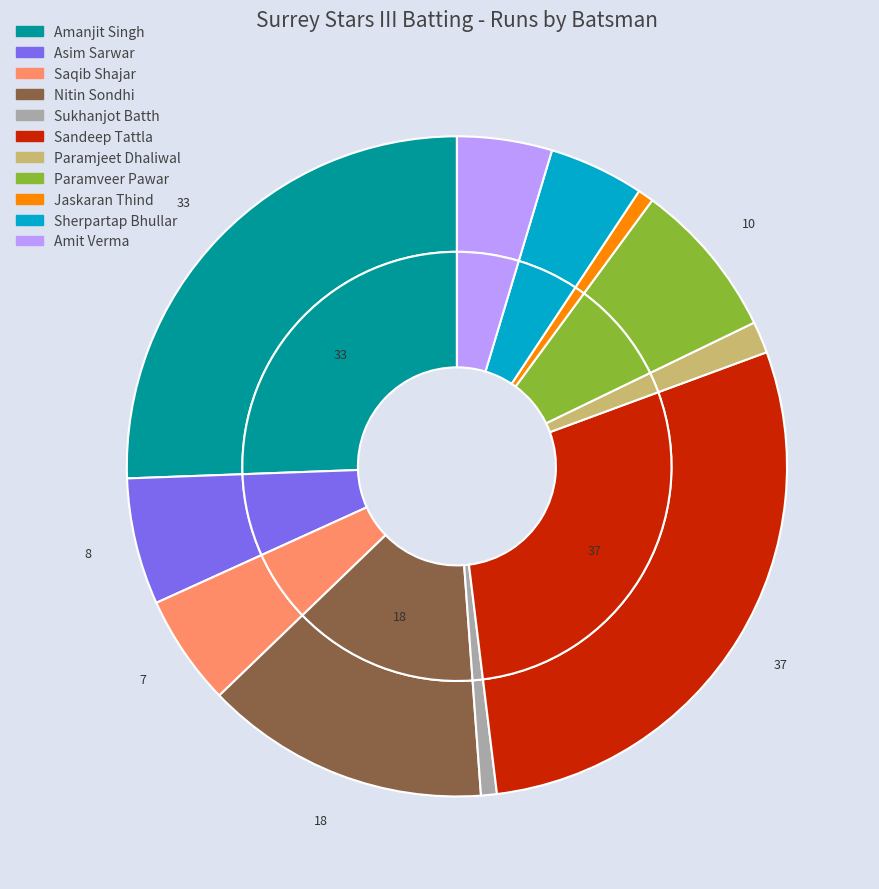

Is there a majority slice in this chart?

No